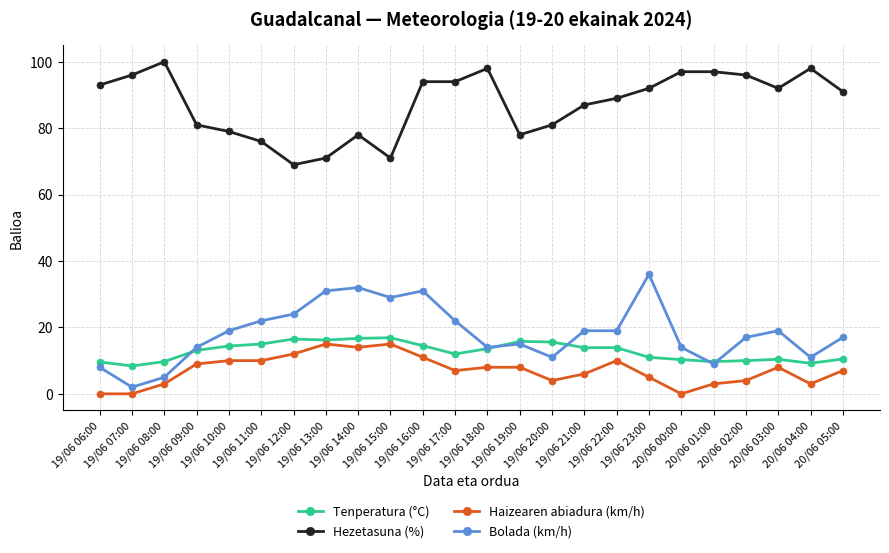

Rank the series by their maximum value, from lowest to highest.

Haizearen abiadura (km/h), Tenperatura (°C), Bolada (km/h), Hezetasuna (%)